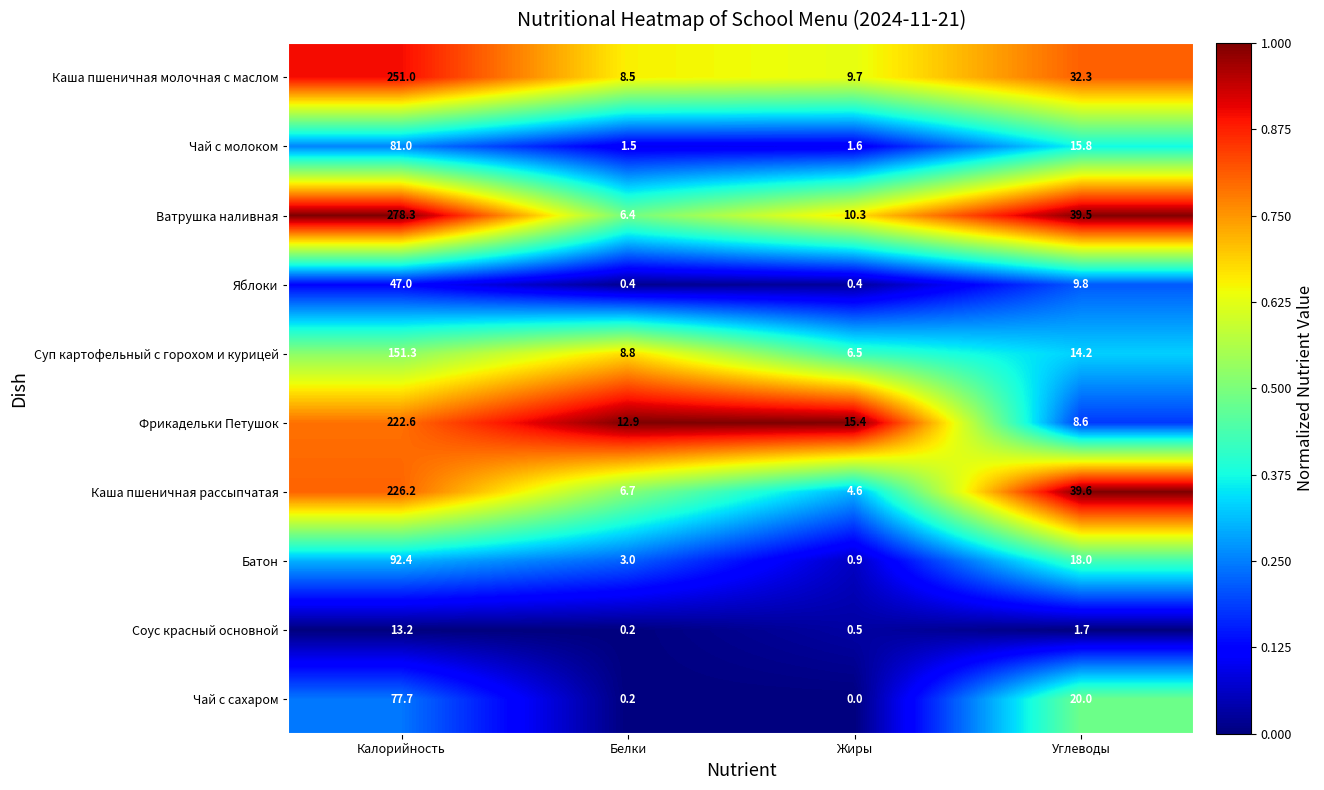

What is the total value across all series at Углеводы?

199.5